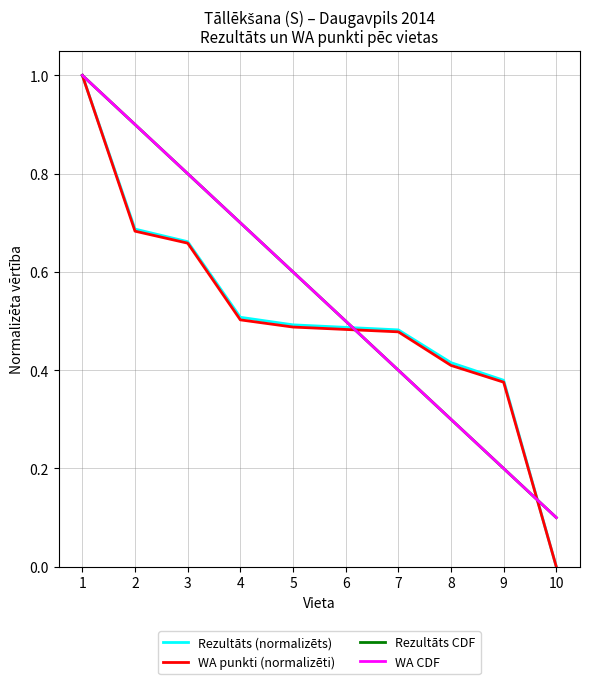

Is this an area chart (filled region under the line)?

No